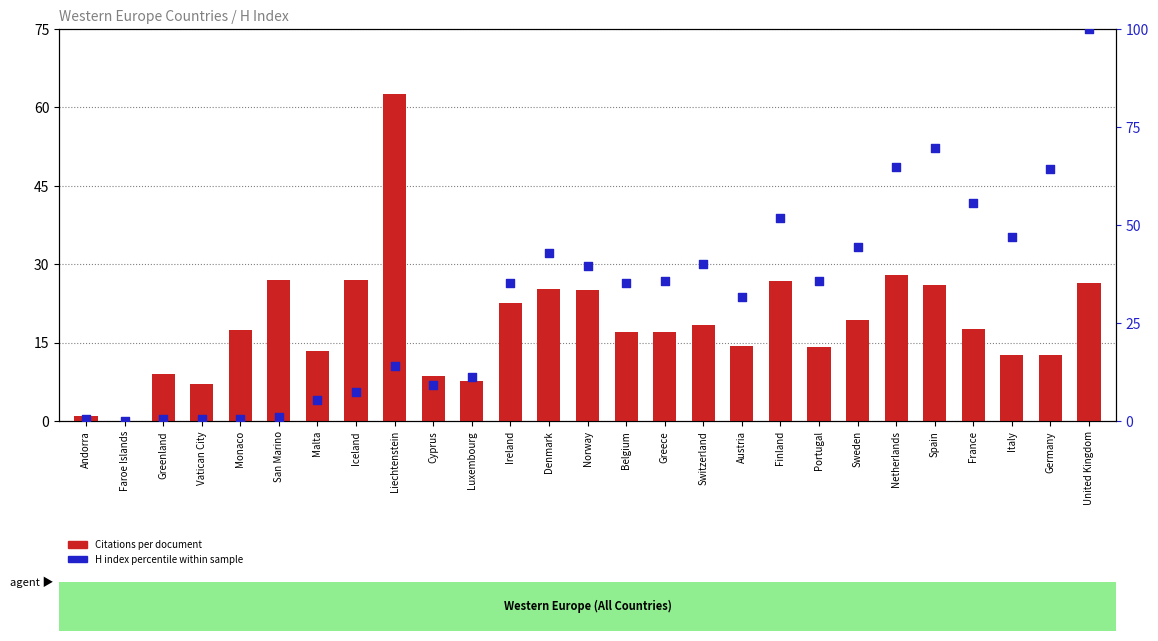

Which series contains the highest Y value?

H index percentile within sample